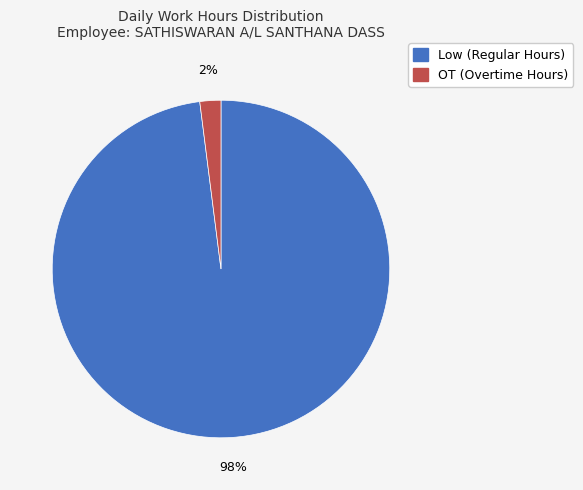

To the nearest percent, what is the difference between the largest and smallest slice percentages?

96%